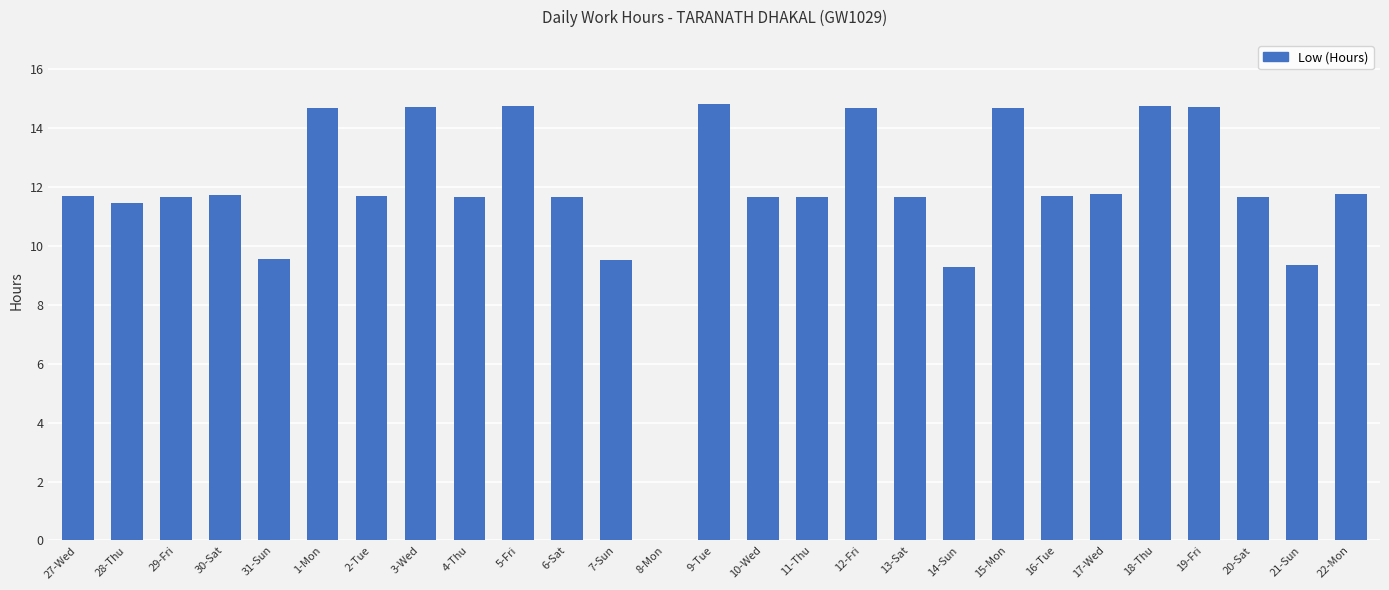

What is the sum of all values?

319.1